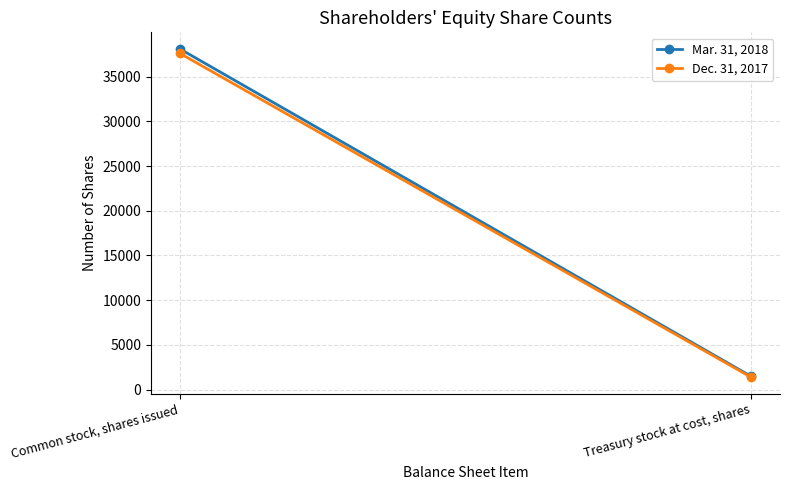

Reading left to right, transcribe all the data shown in this chart.

Mar. 31, 2018: 38116	1484
Dec. 31, 2017: 37618	1387